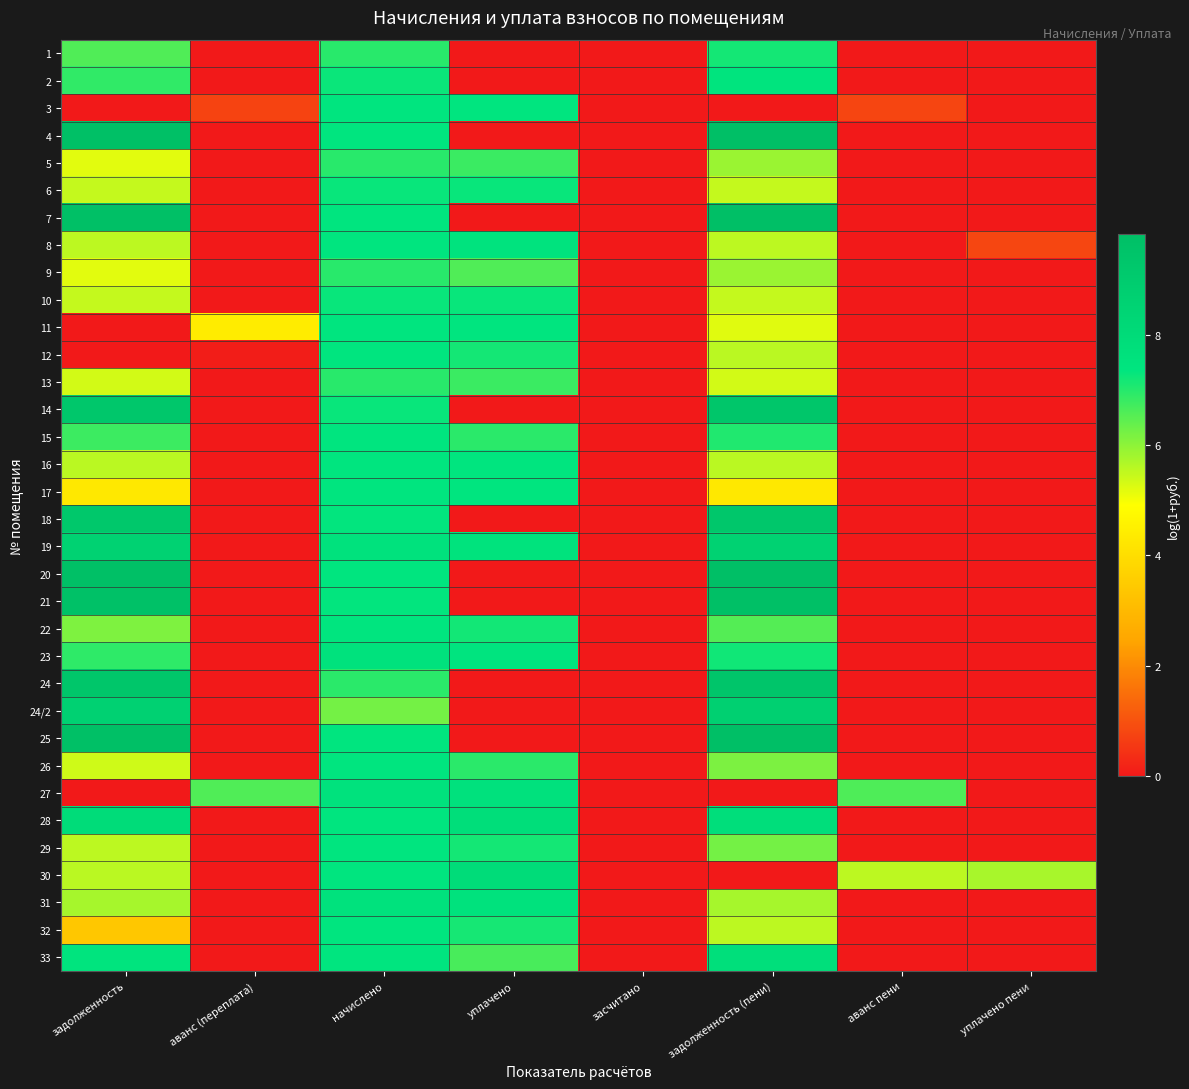

Between засчитано and уплачено пени, which is larger?

засчитано